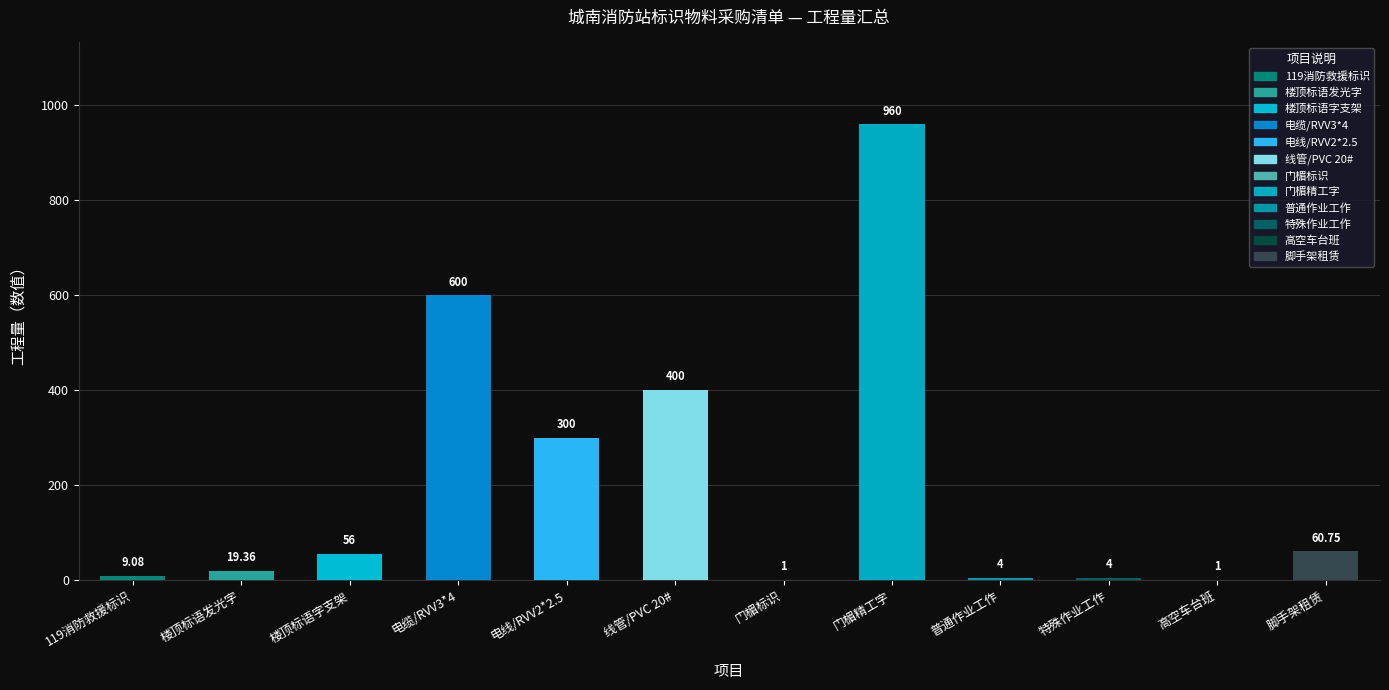

Which category has the highest value across all series?

门楣精工字